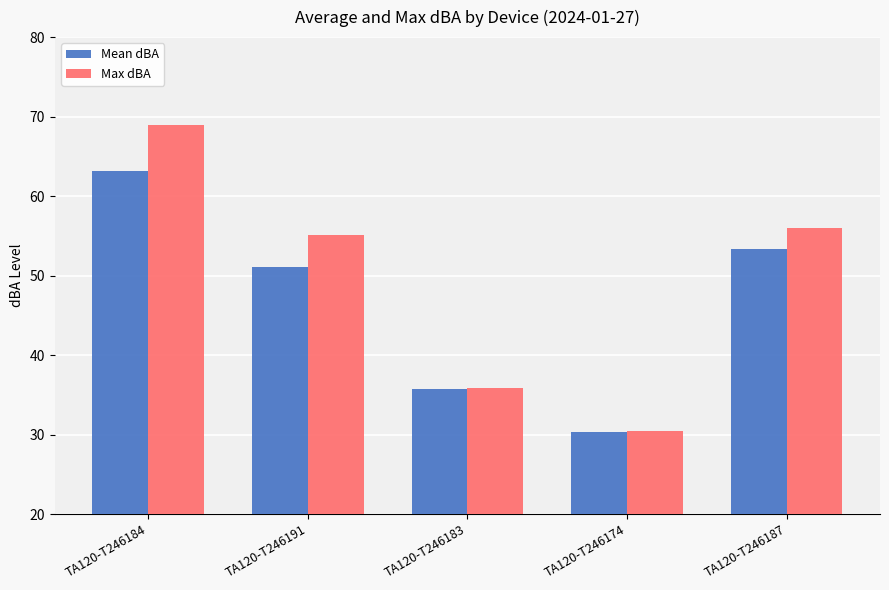

List the series in order of their overall mean, highest first.

Max dBA, Mean dBA